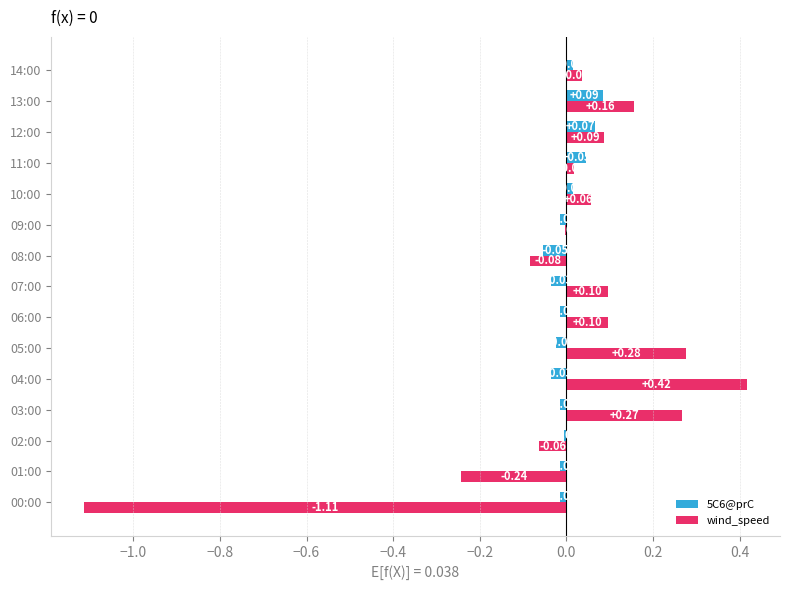

Between 00:00 and 10:00, which series saw the biggest shift?

wind_speed